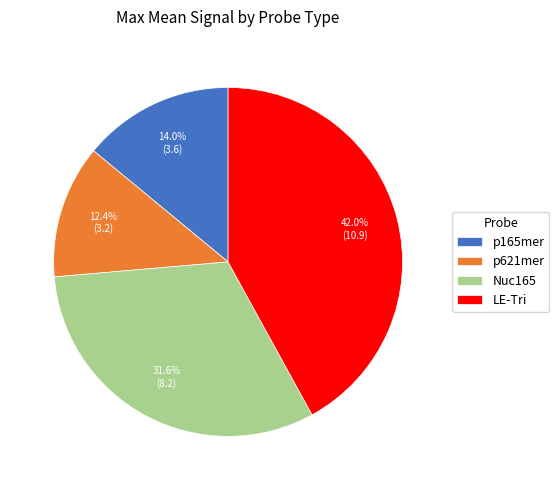

To the nearest percent, what percentage of the pie is p165mer?

14%